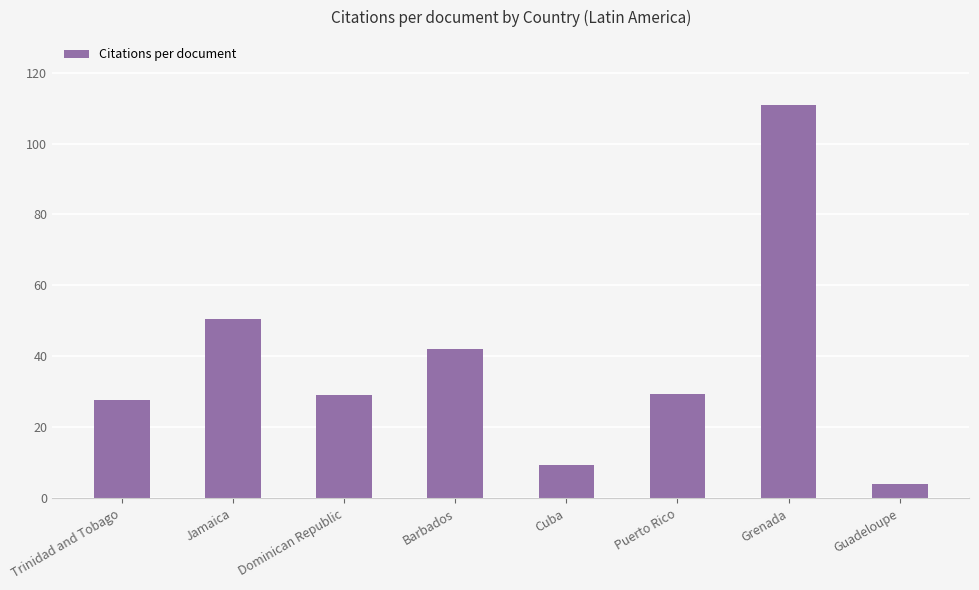

What is the change in value from Dominican Republic to Grenada?

+82.0